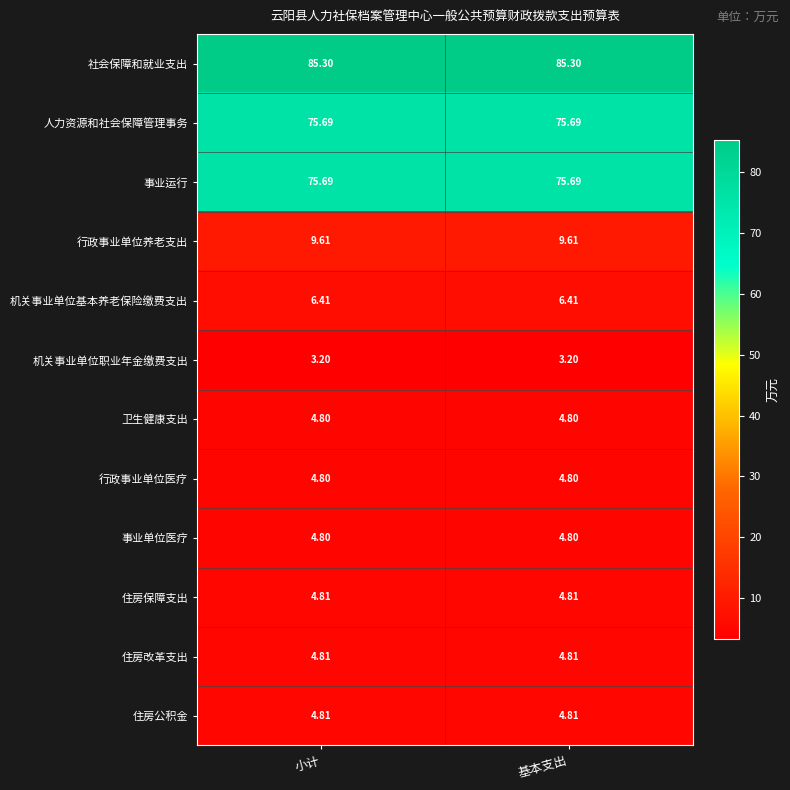

Which series has the largest total across all categories?

社会保障和就业支出